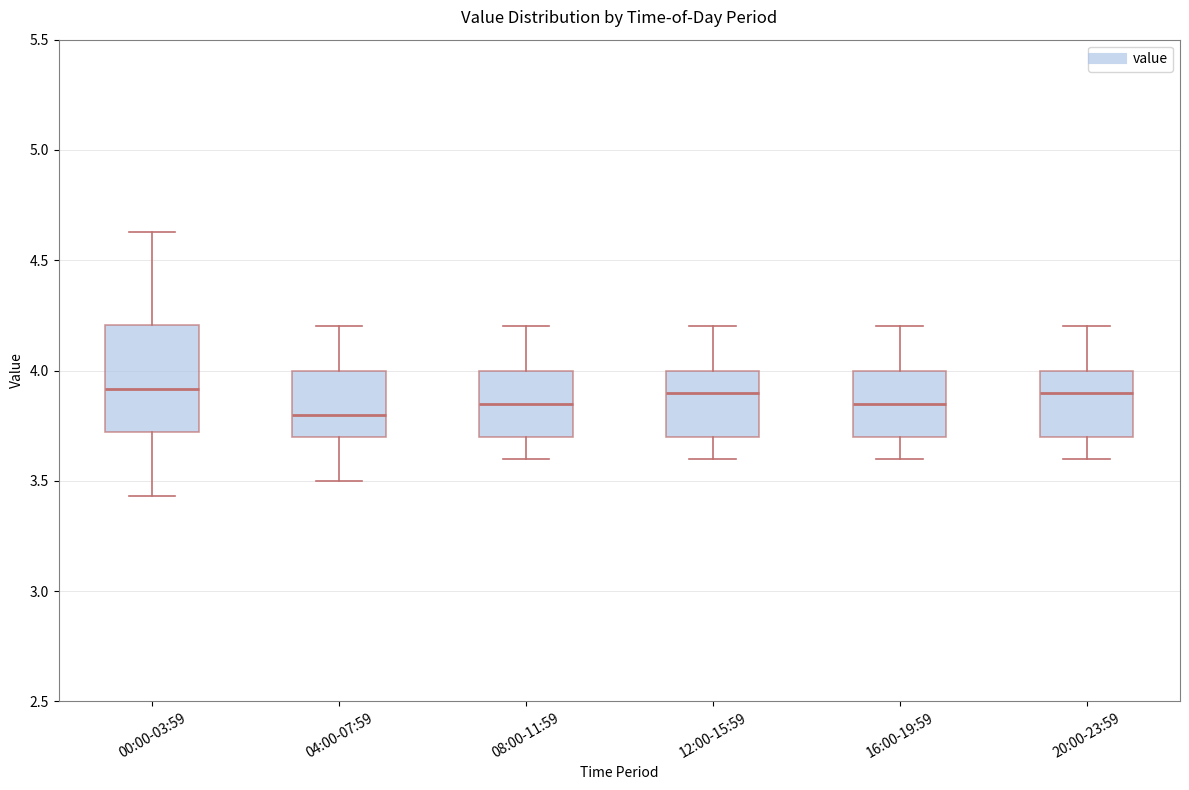

Where is the upper edge of the box for 12:00-15:59 on the y-axis? The values are not printed on the chart, so give them approximately, as read against the axis.

4.00